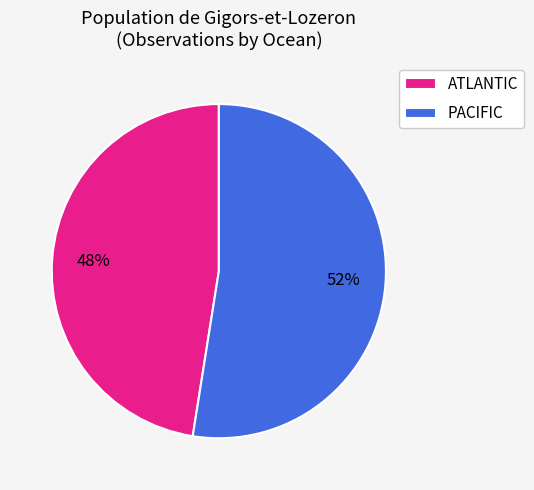

True or false: PACIFIC accounts for 52% of the total.

True